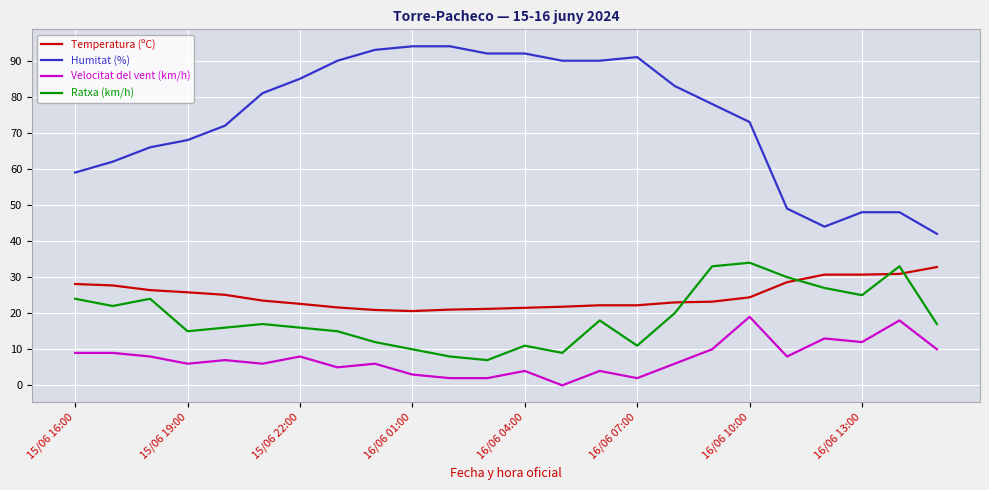

Which series has the widest spread of values?

Humitat (%)